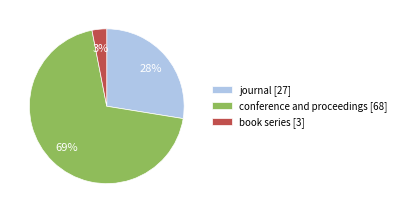

Does any single category account for the majority?

Yes